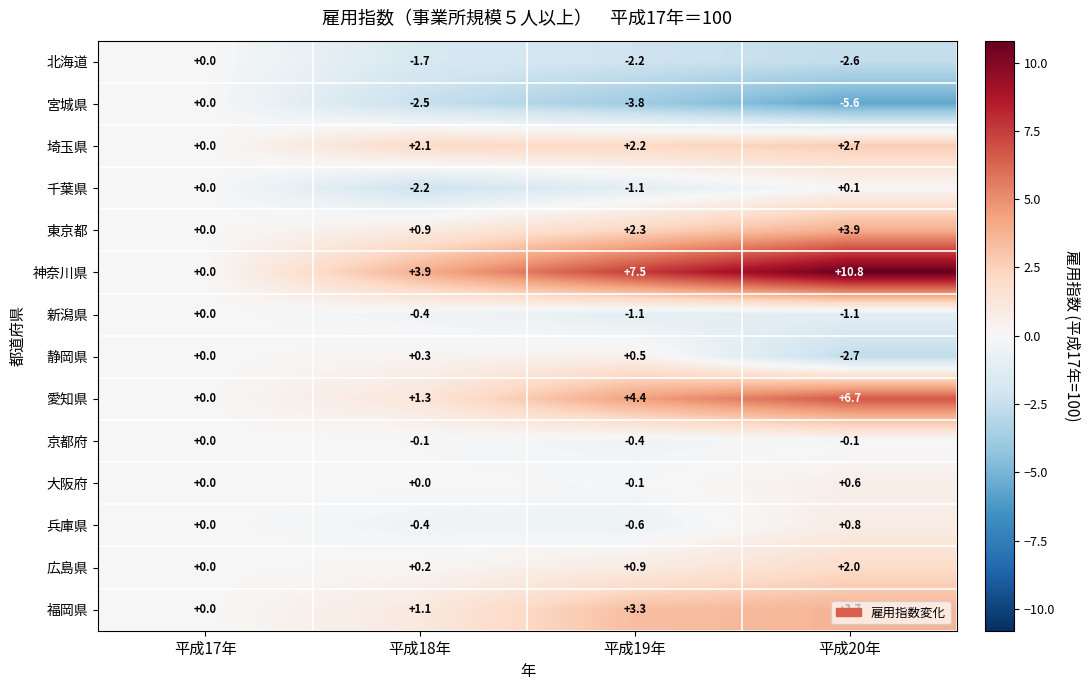

Rank the categories by 福岡県 value from lowest to highest.

平成17年, 平成18年, 平成19年, 平成20年